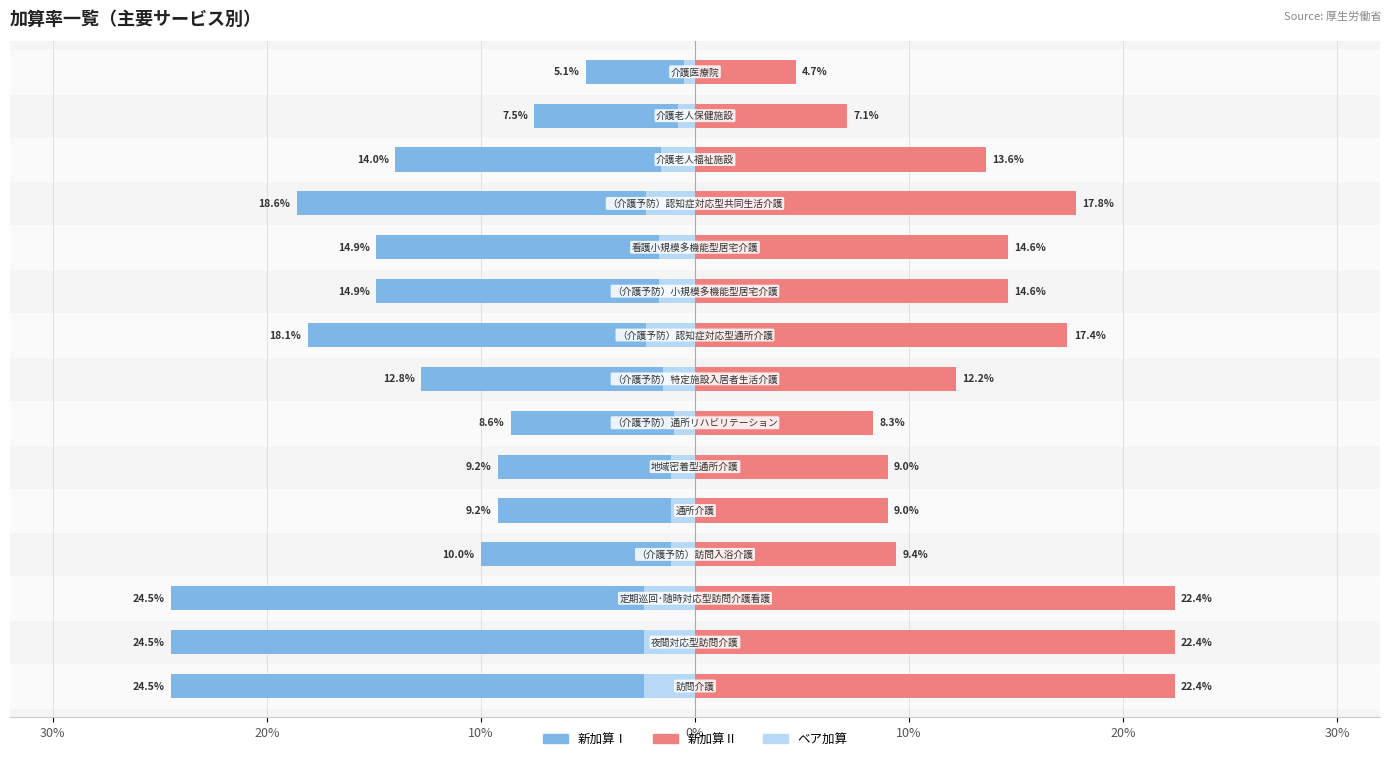

Reading right to left, what are all the values shown in this chart?

新加算Ⅰ: -0.1	-0.1	-0.1	-0.2	-0.1	-0.1	-0.2	-0.1	-0.1	-0.1	-0.1	-0.1	-0.2	-0.2	-0.2
ベア加算: -0.0	-0.0	-0.0	-0.0	-0.0	-0.0	-0.0	-0.0	-0.0	-0.0	-0.0	-0.0	-0.0	-0.0	-0.0
新加算Ⅱ: 0.0	0.1	0.1	0.2	0.1	0.1	0.2	0.1	0.1	0.1	0.1	0.1	0.2	0.2	0.2